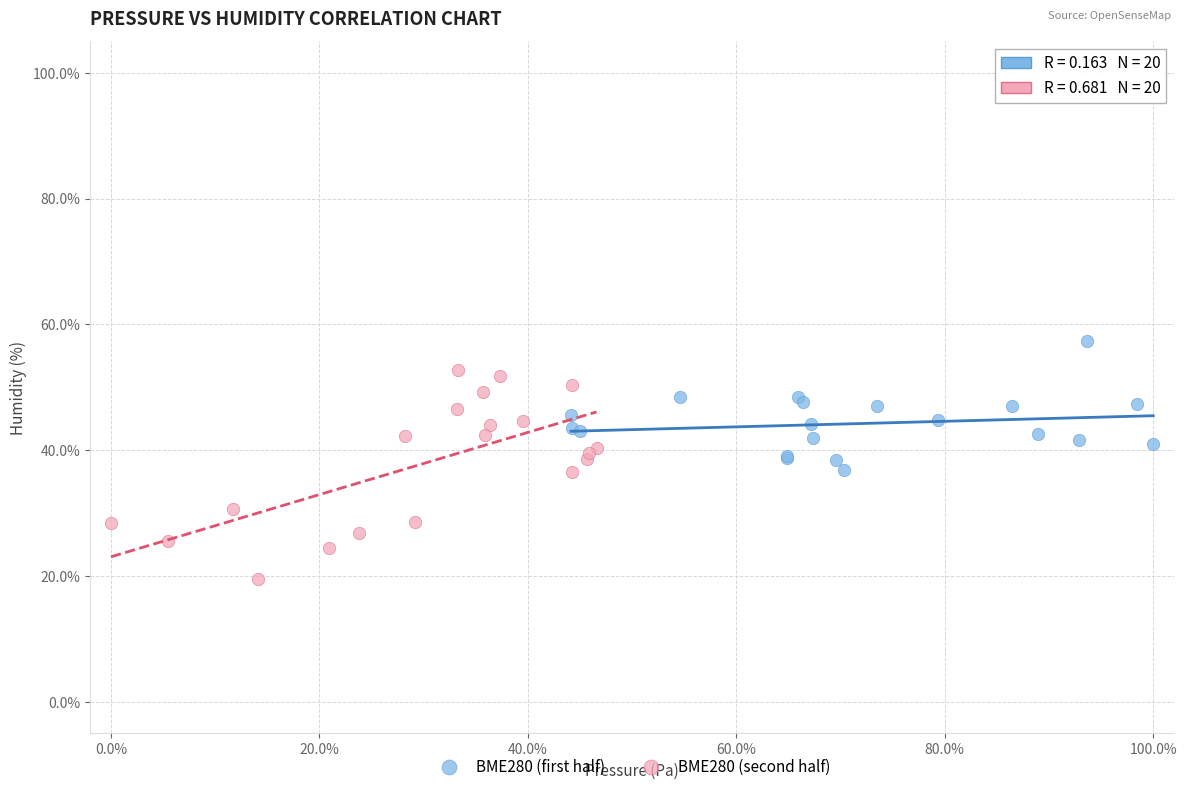

Which series reaches the maximum Y coordinate?

BME280 (first half)